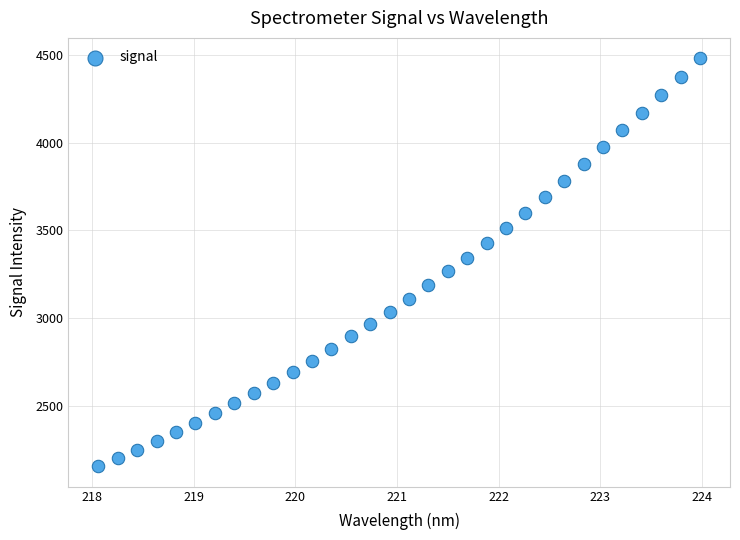

What is the range of Y values (max minus min)?

2327.1